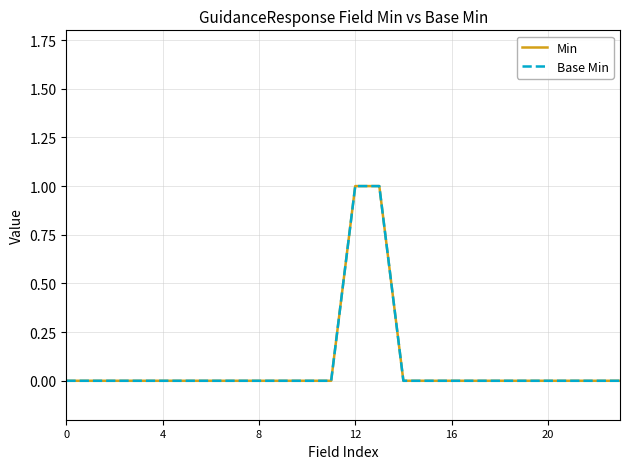

Is this an area chart (filled region under the line)?

No